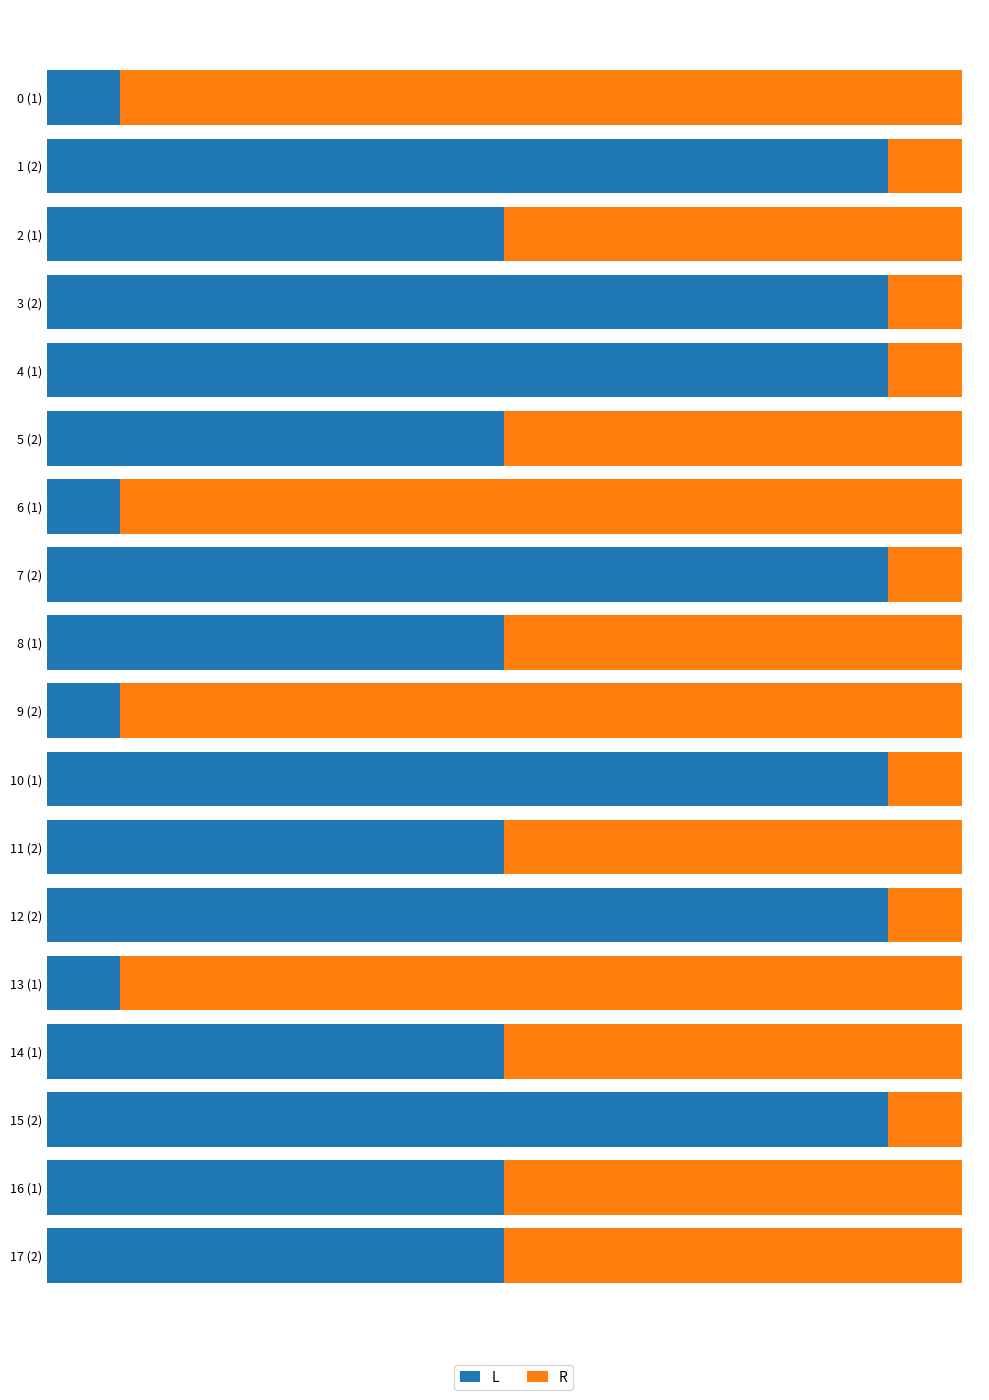

Which series has the largest range (max minus min)?

L